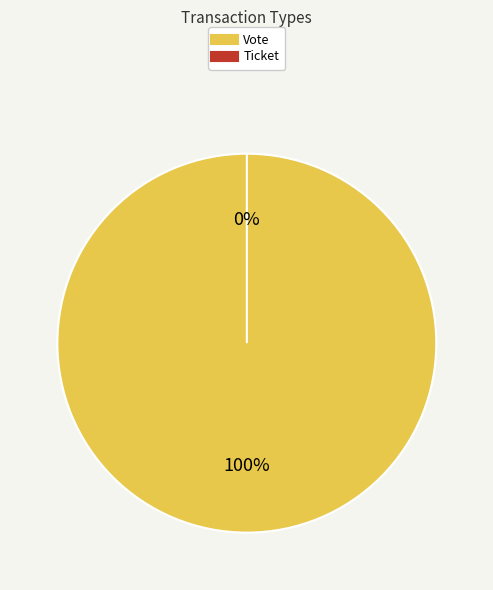

What percentage is the Vote slice, to the nearest percent?

100%